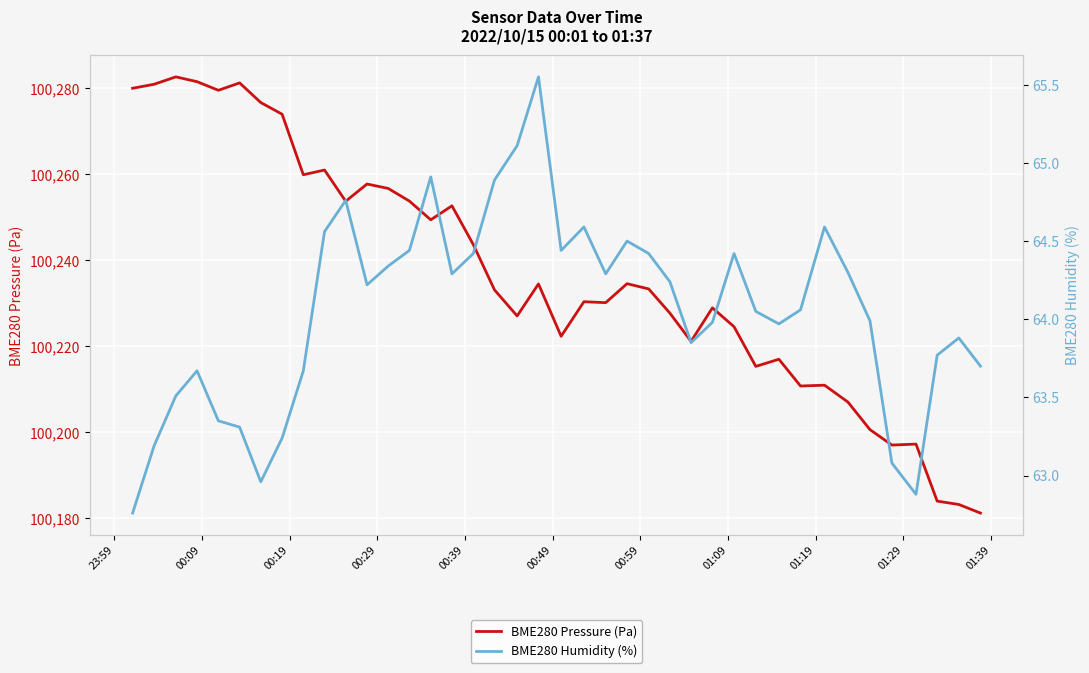

What is the highest value of the BME280 Pressure (Pa) series?

100282.6